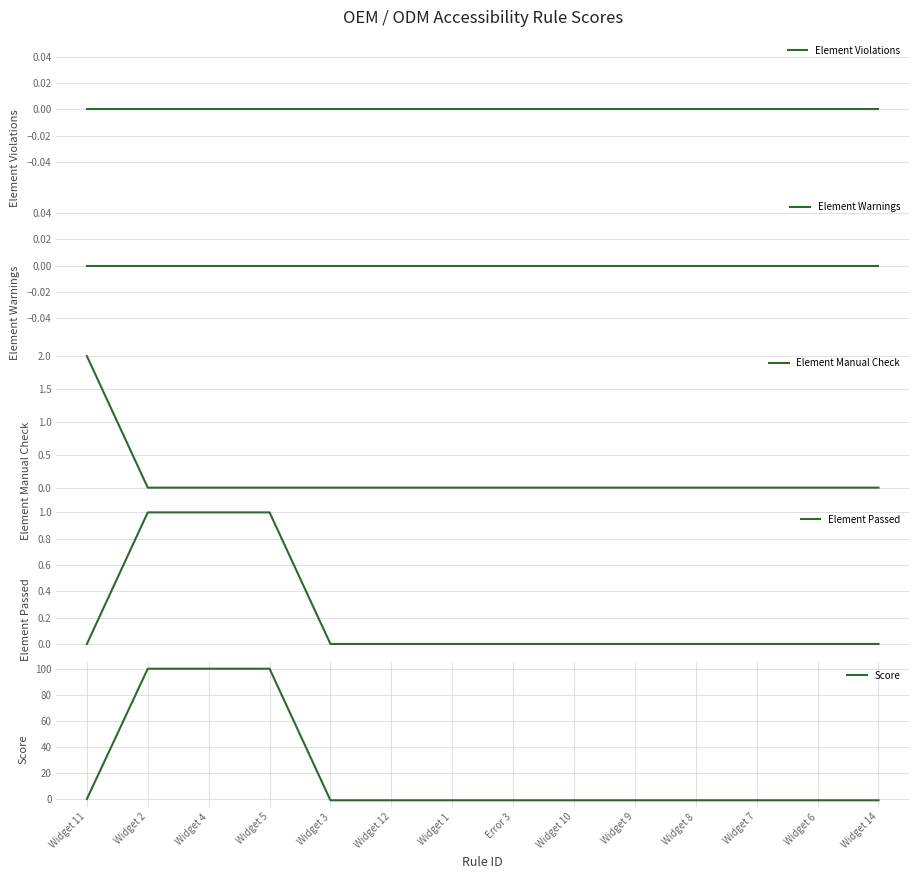

List the labels in order of Score value, largest first.

Widget 2, Widget 4, Widget 5, Widget 11, Widget 3, Widget 12, Widget 1, Error 3, Widget 10, Widget 9, Widget 8, Widget 7, Widget 6, Widget 14